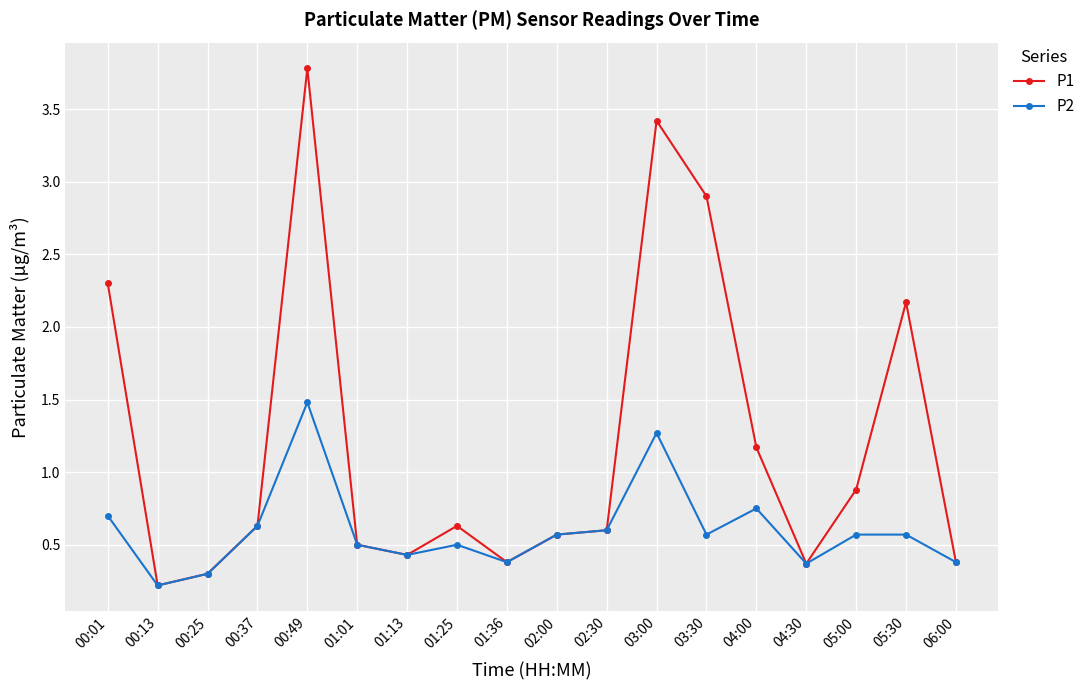

Which series has the widest spread of values?

P1